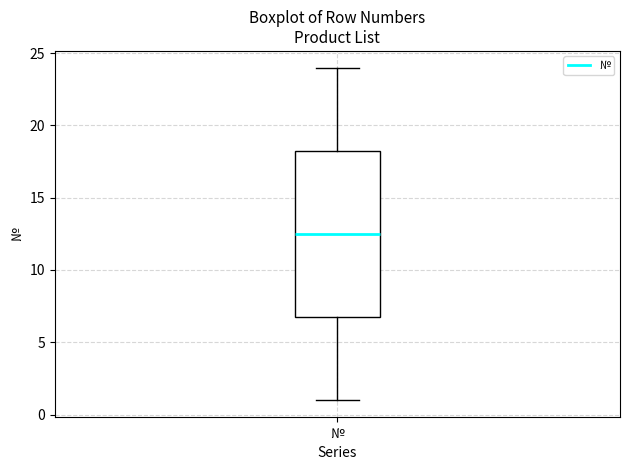

Transcribe this box plot: give where the median line is, the range the box spans, and where the two whiskers end, as read against the y-axis. The values are not printed on the chart, so give them approximately, as read against the axis.

median 12.5, box 7.0 to 18.5, whiskers 1.0 to 24.0